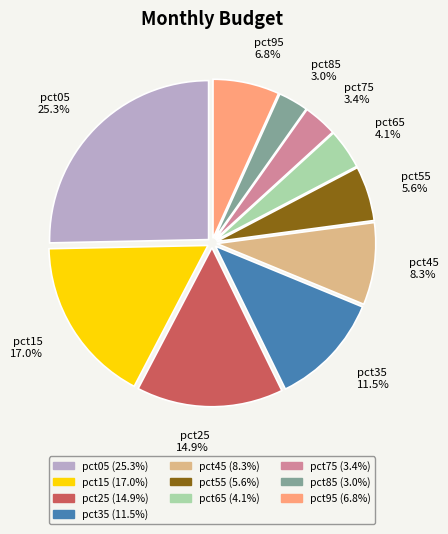

Which slice is the largest?

pct05